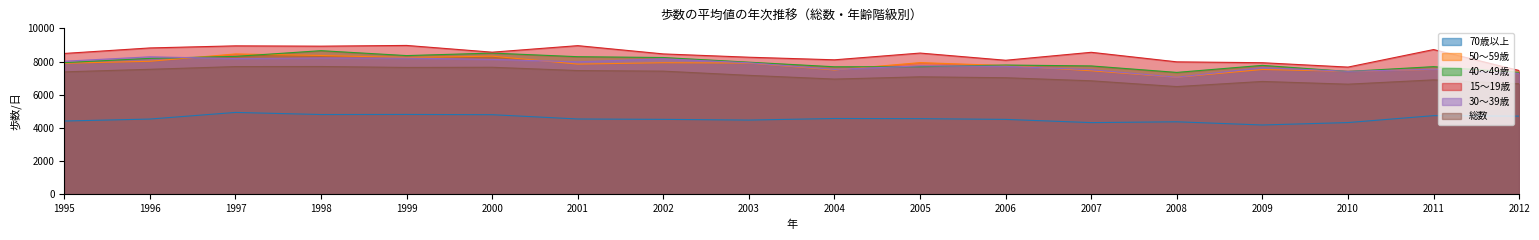

Does the chart have visible grid lines?

No